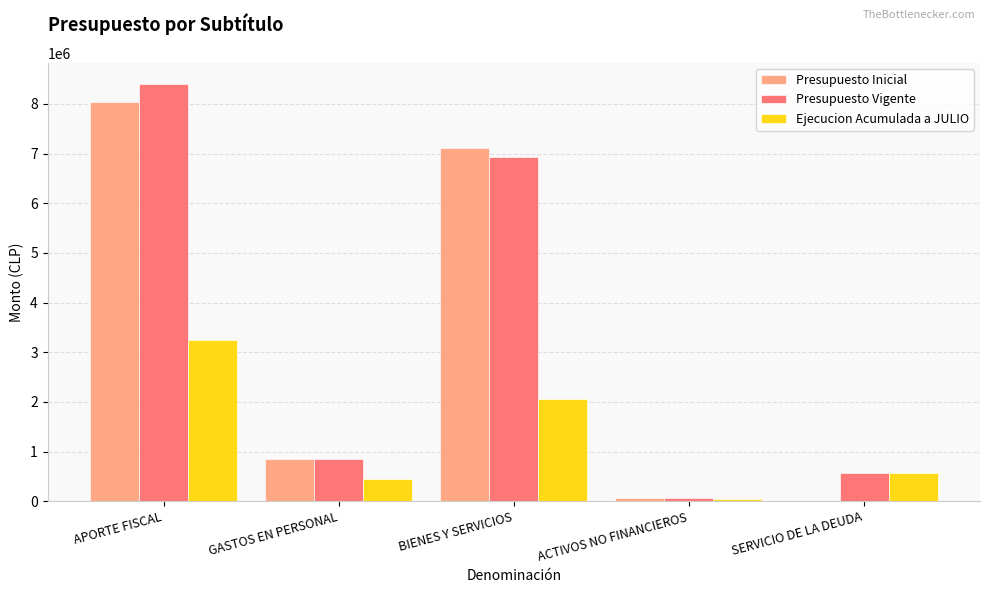

What is the highest value of the Presupuesto Vigente series?

8408993